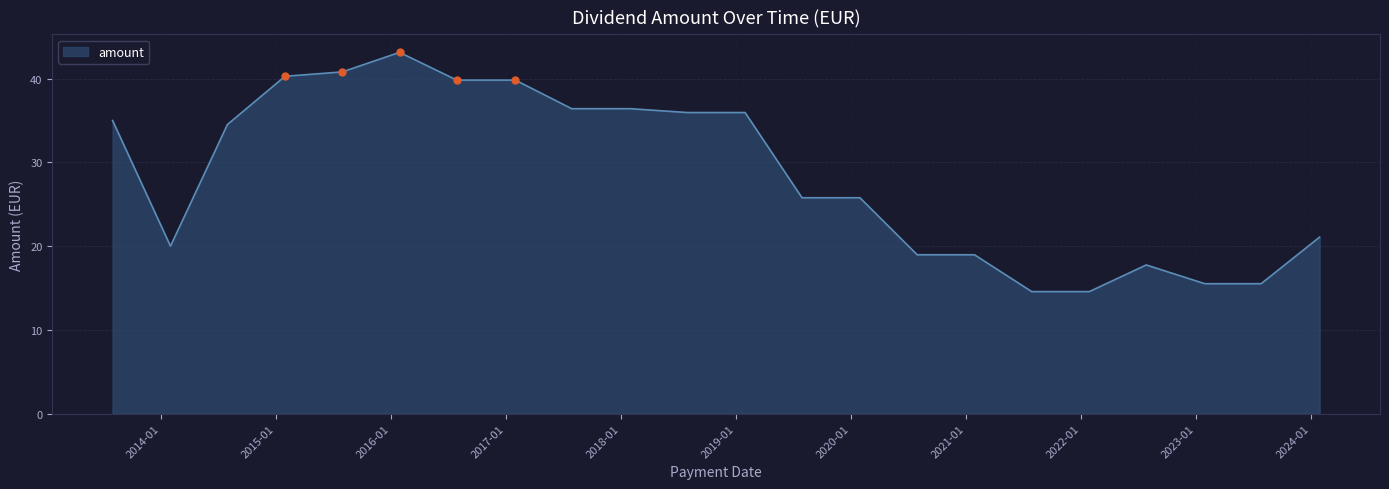

How many lines are shown in the chart?

1